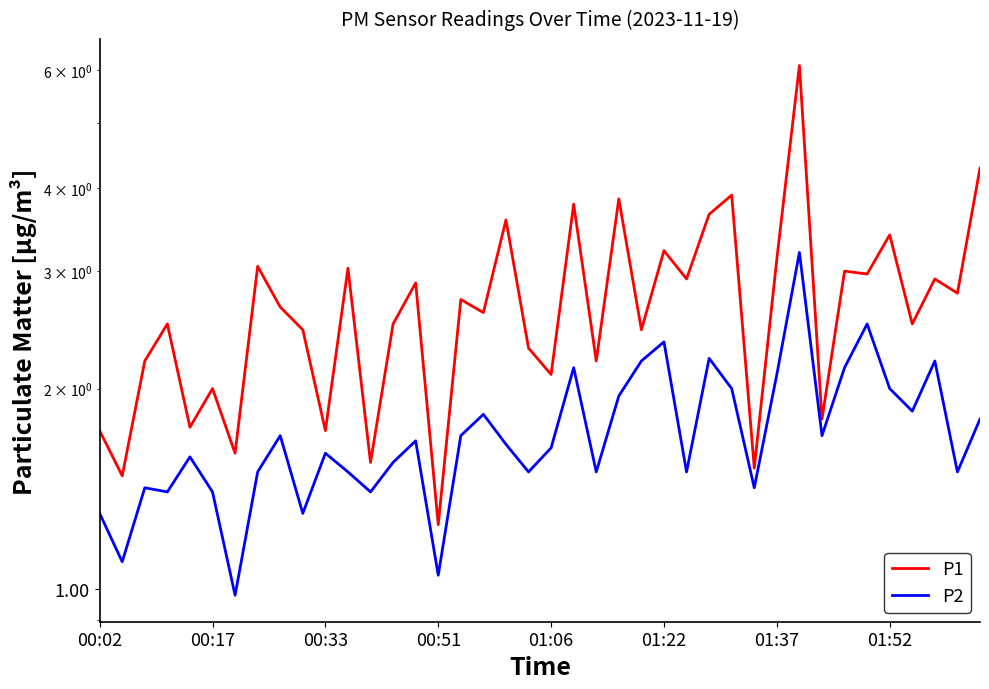

Which series has the widest spread of values?

P1